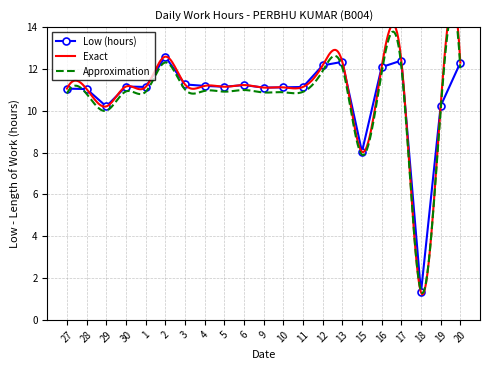

What is the smallest value displayed?

1.3